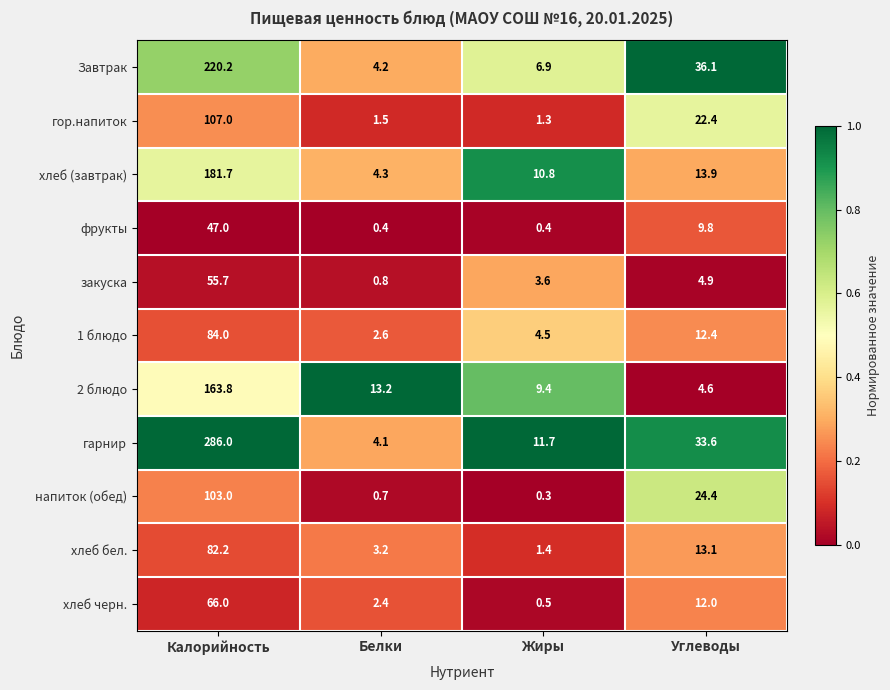

What is the greatest value displayed?

286.0